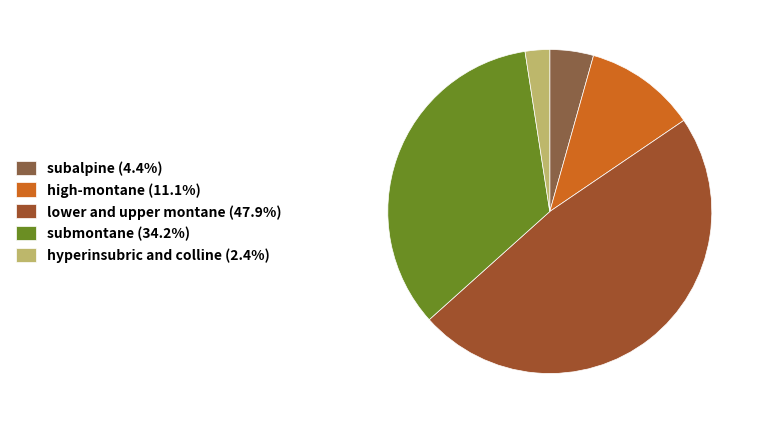

Count the number of slices in the pie.

5